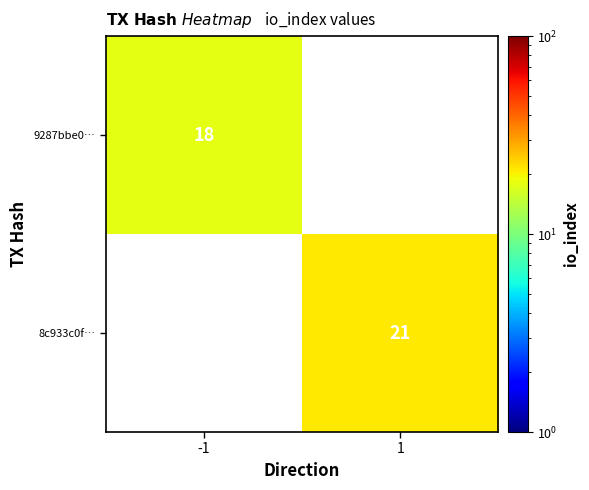

Which label corresponds to the smallest value in the chart?

-1